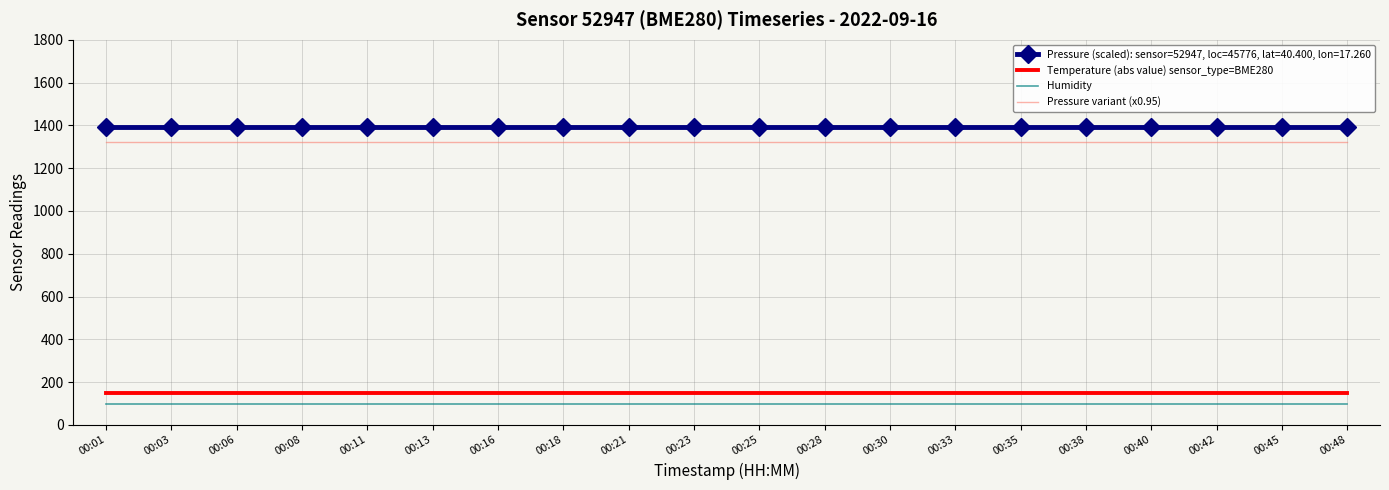

Which series has the largest total across all categories?

Pressure (scaled): sensor=52947, loc=45776, lat=40.400, lon=17.260